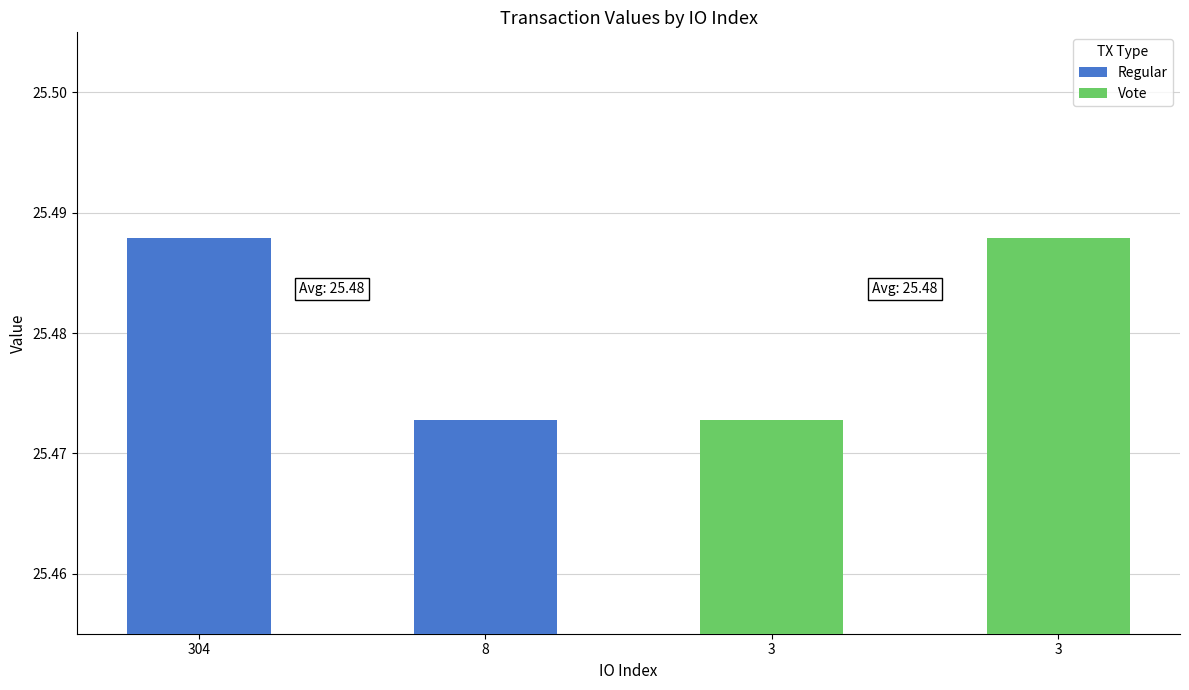

Reading left to right, extract all data points from this chart.

Regular: 25.5	25.5
Vote: 25.5	25.5